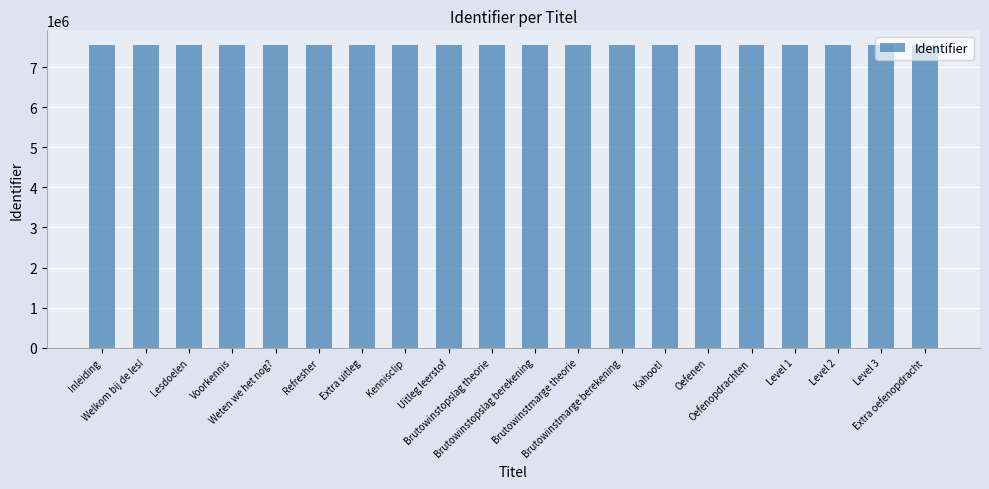

Are the bars grouped side by side (vs. stacked)?

No